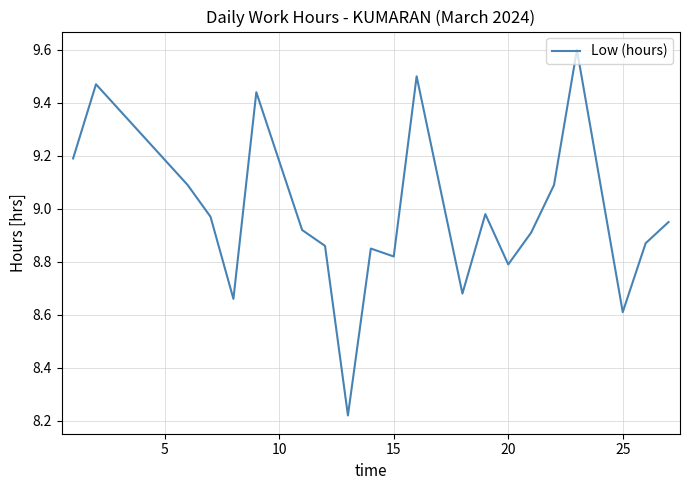

What is the difference between the maximum and minimum values?

1.4